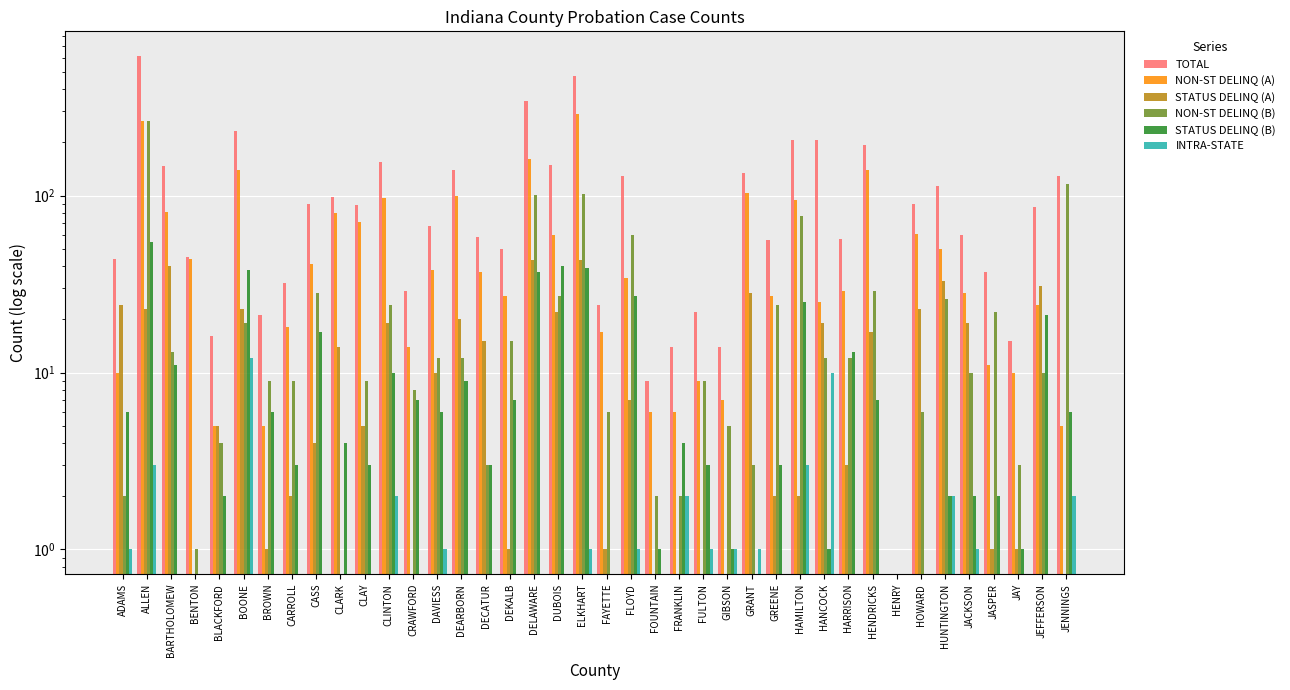

Which series has the largest range (max minus min)?

TOTAL